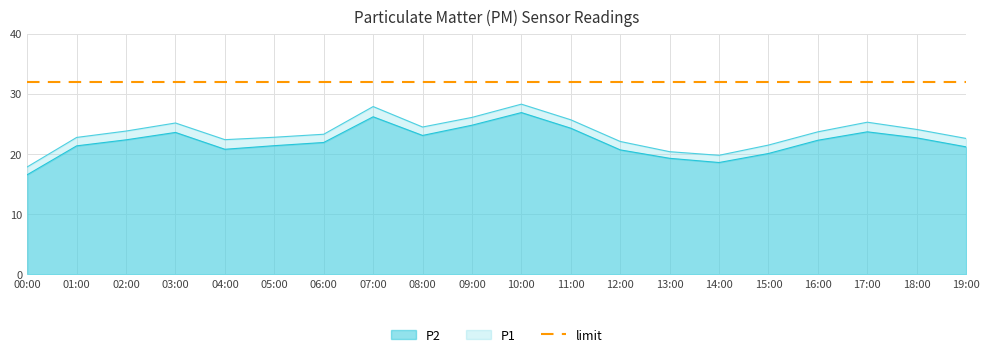

Reading right to left, transcribe all the data shown in this chart.

P1: 22.6	24.1	25.3	23.7	21.5	19.8	20.4	22.1	25.7	28.3	26.1	24.5	27.9	23.3	22.8	22.4	25.2	23.8	22.8	17.9
P2: 21.2	22.7	23.7	22.3	20.1	18.6	19.3	20.7	24.3	26.9	24.8	23.1	26.2	21.9	21.4	20.8	23.6	22.4	21.4	16.6